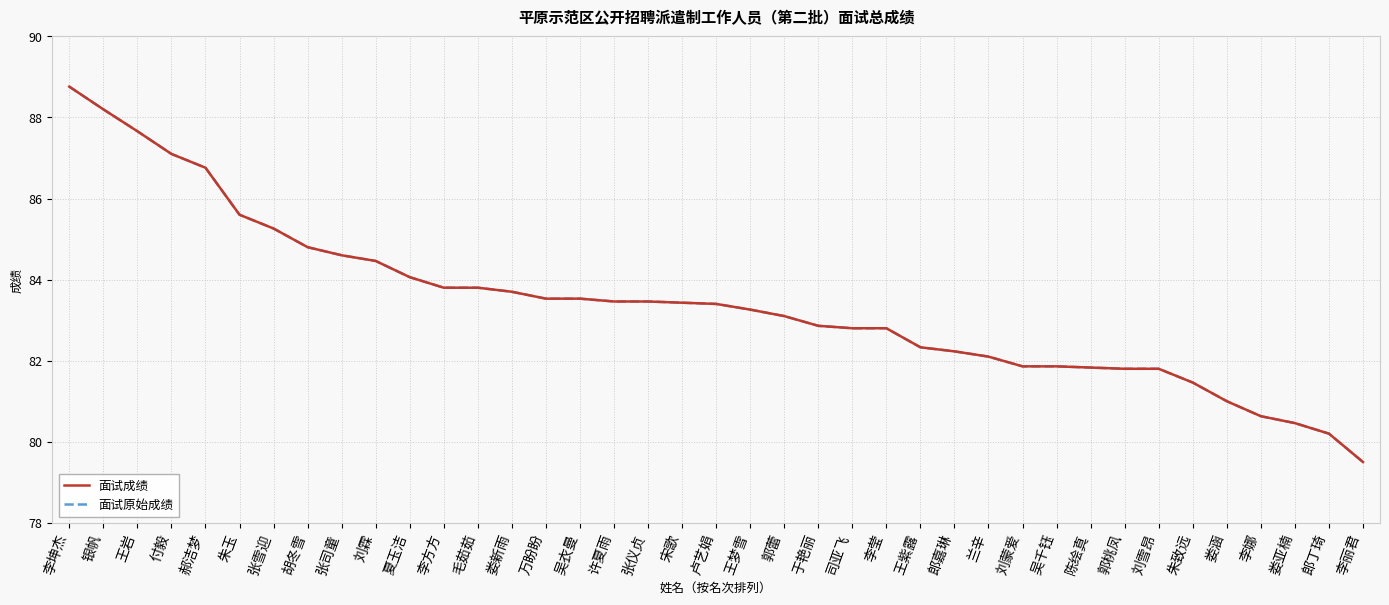

At which label is 面试成绩 closest to 84?

夏玉洁